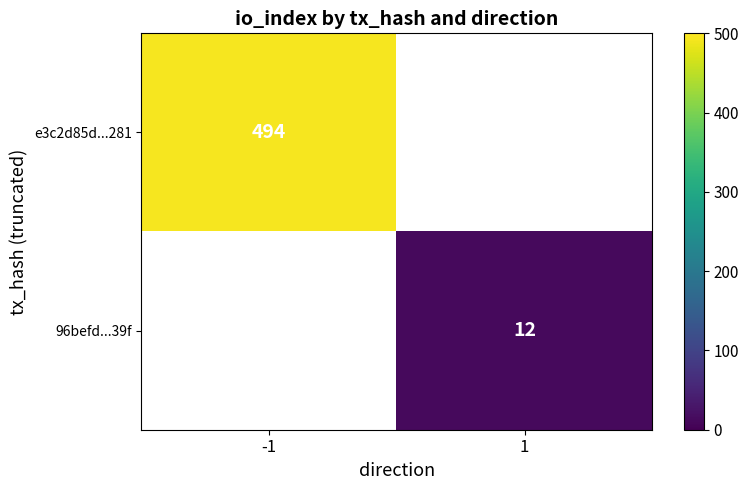

What is the minimum value shown in the chart?

12.0